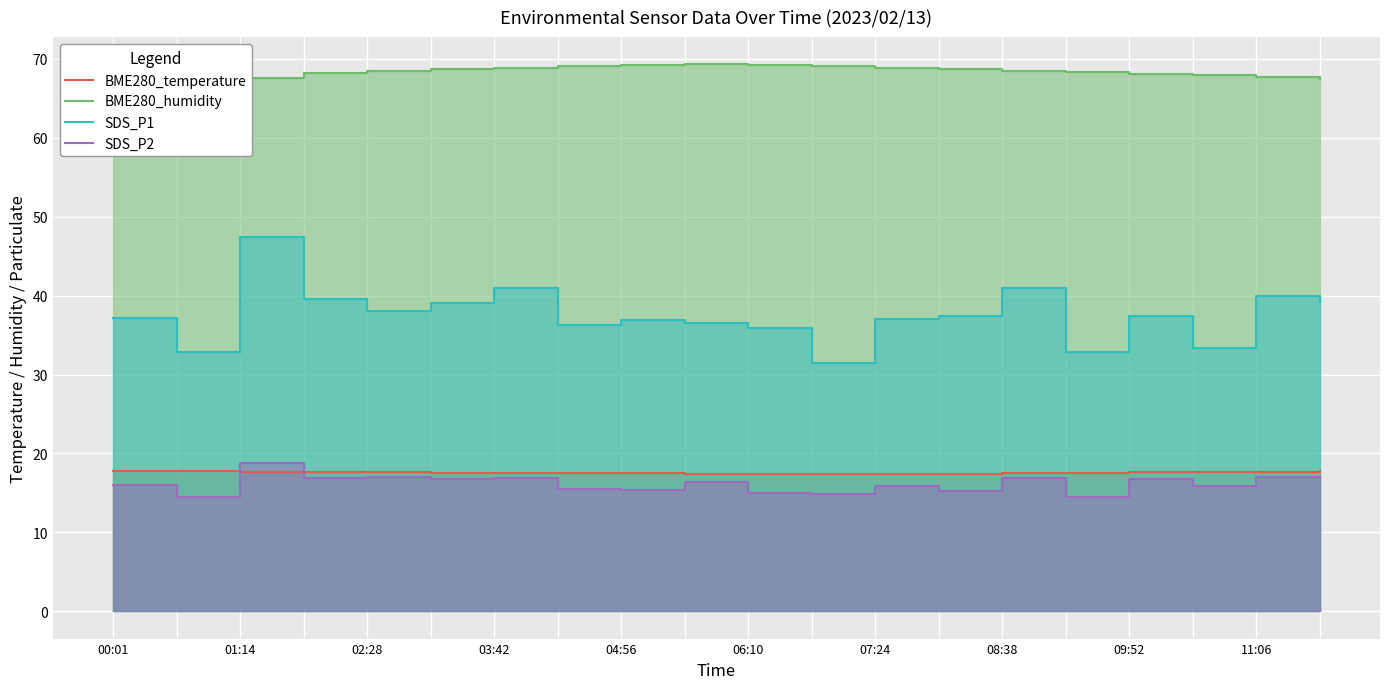

Which series has the largest total across all categories?

BME280_humidity